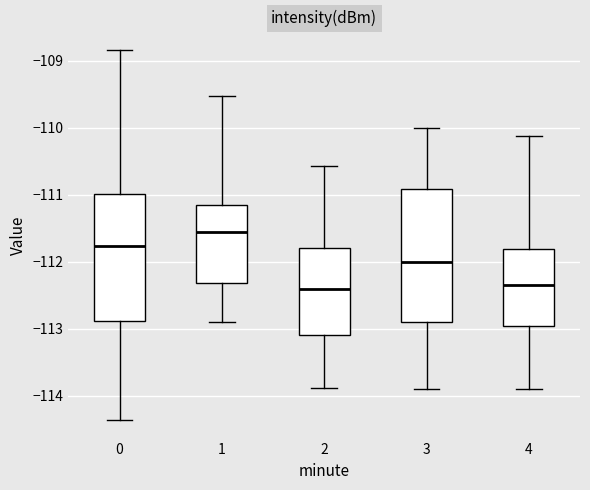

Where is the upper edge of the box at x = 4 on the y-axis? The values are not printed on the chart, so give them approximately, as read against the axis.

-111.8